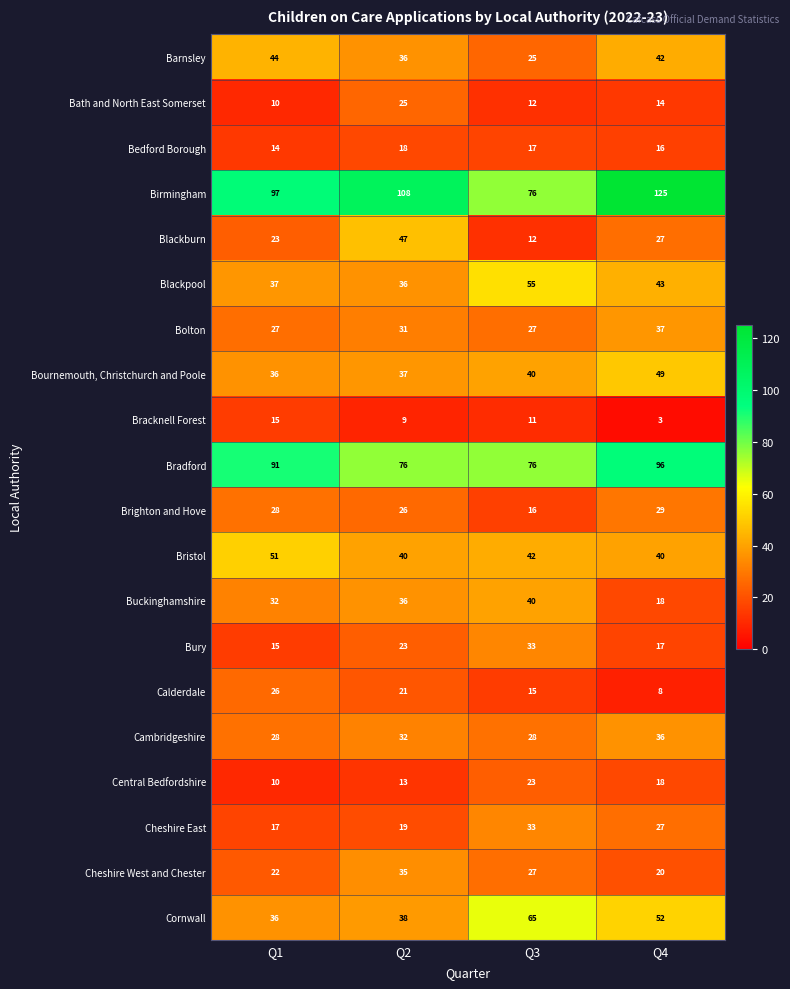

What is the difference between the highest and lowest values at Q1?

87